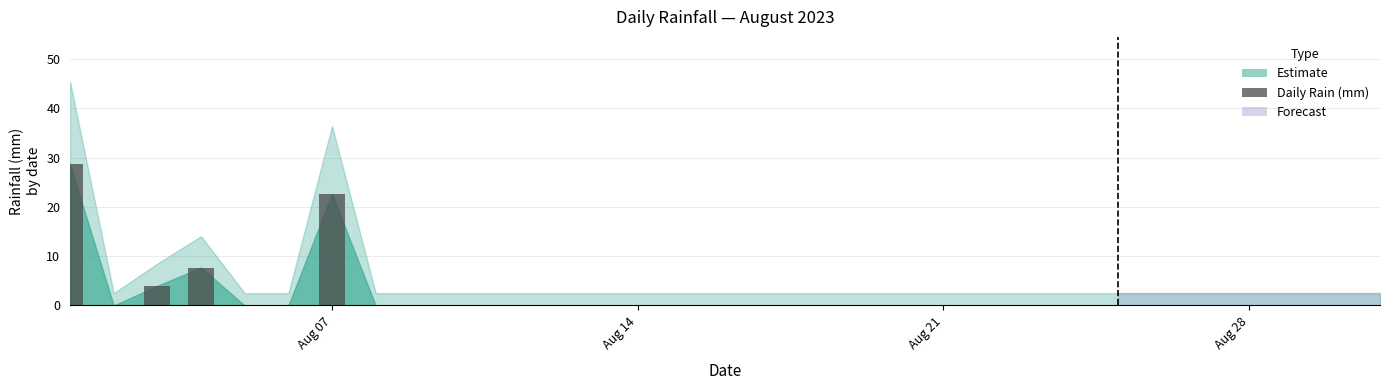

What is the greatest value displayed?

28.6